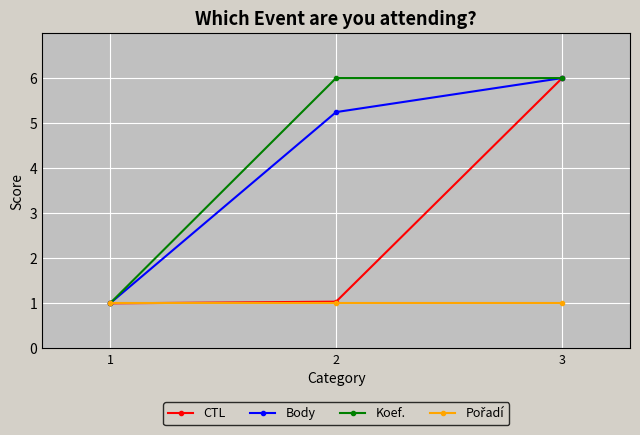

What is the maximum value shown in the chart?

6.0